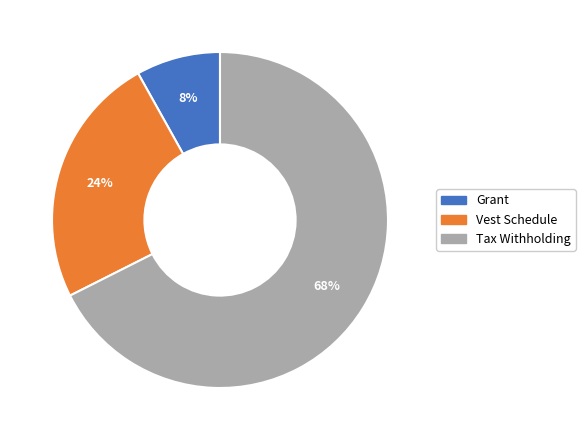

Does any single category account for the majority?

Yes